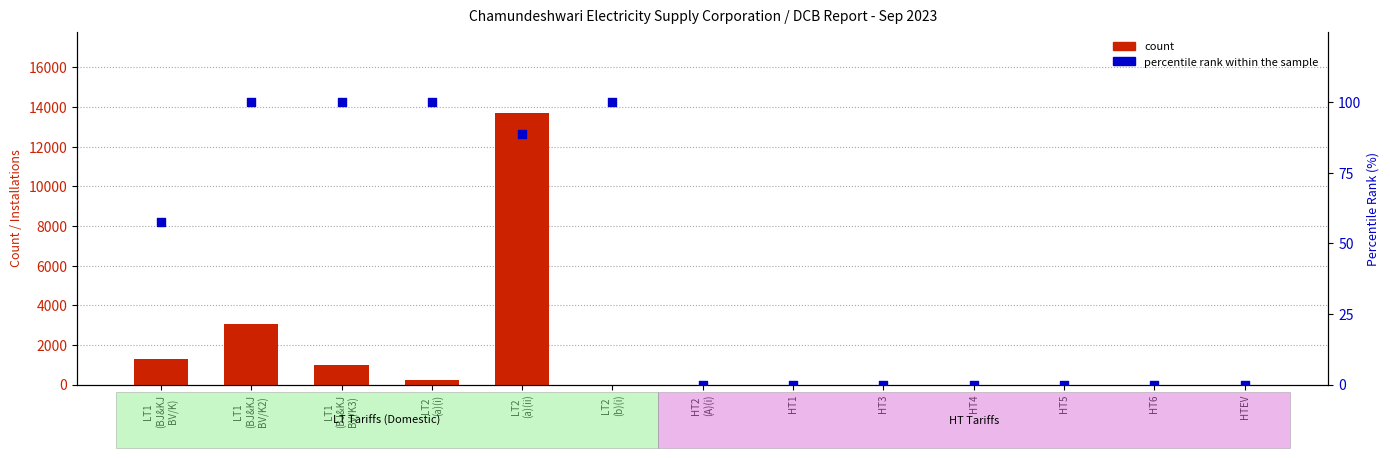

Which series contains the lowest Y value?

count